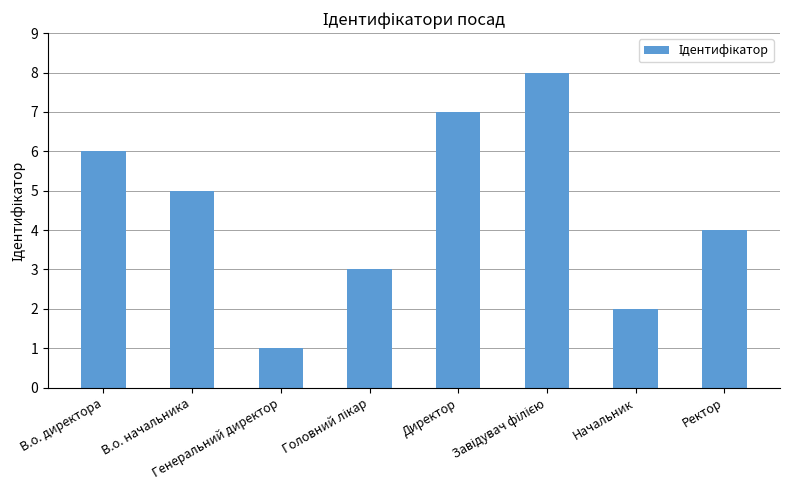

The value at Директор is 3. True or false?

False